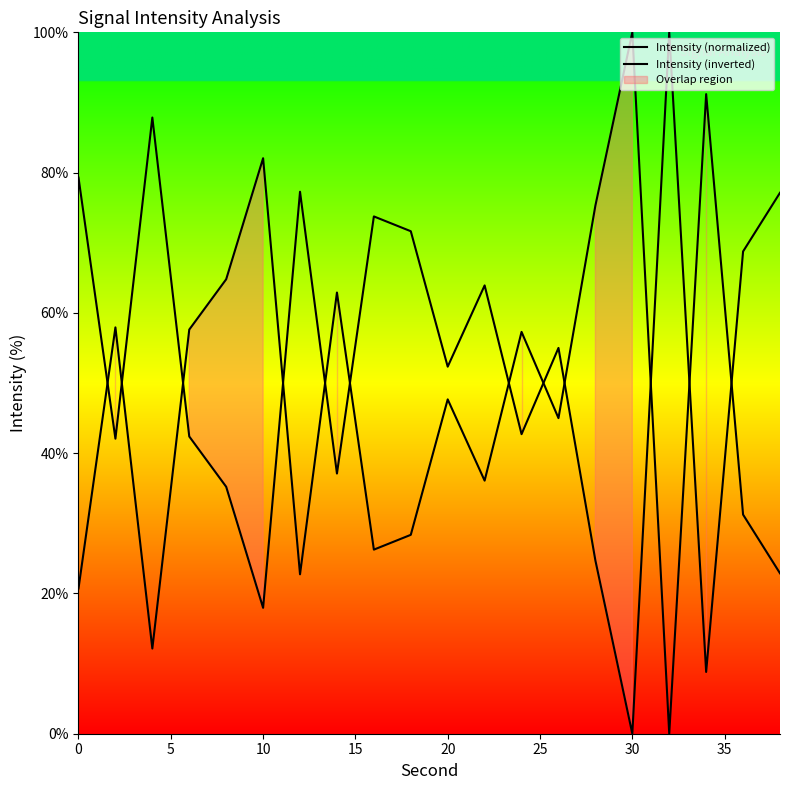

Reading left to right, what are all the values shown in this chart?

Intensity (normalized): 79.3	42.1	87.9	42.4	35.2	17.9	77.3	37.1	73.8	71.6	52.3	63.9	42.7	55.0	24.7	0.0	100.0	8.8	68.8	77.1
Intensity (inverted): 20.7	57.9	12.1	57.6	64.8	82.1	22.7	62.9	26.2	28.4	47.7	36.1	57.3	45.0	75.3	100.0	0.0	91.2	31.2	22.9